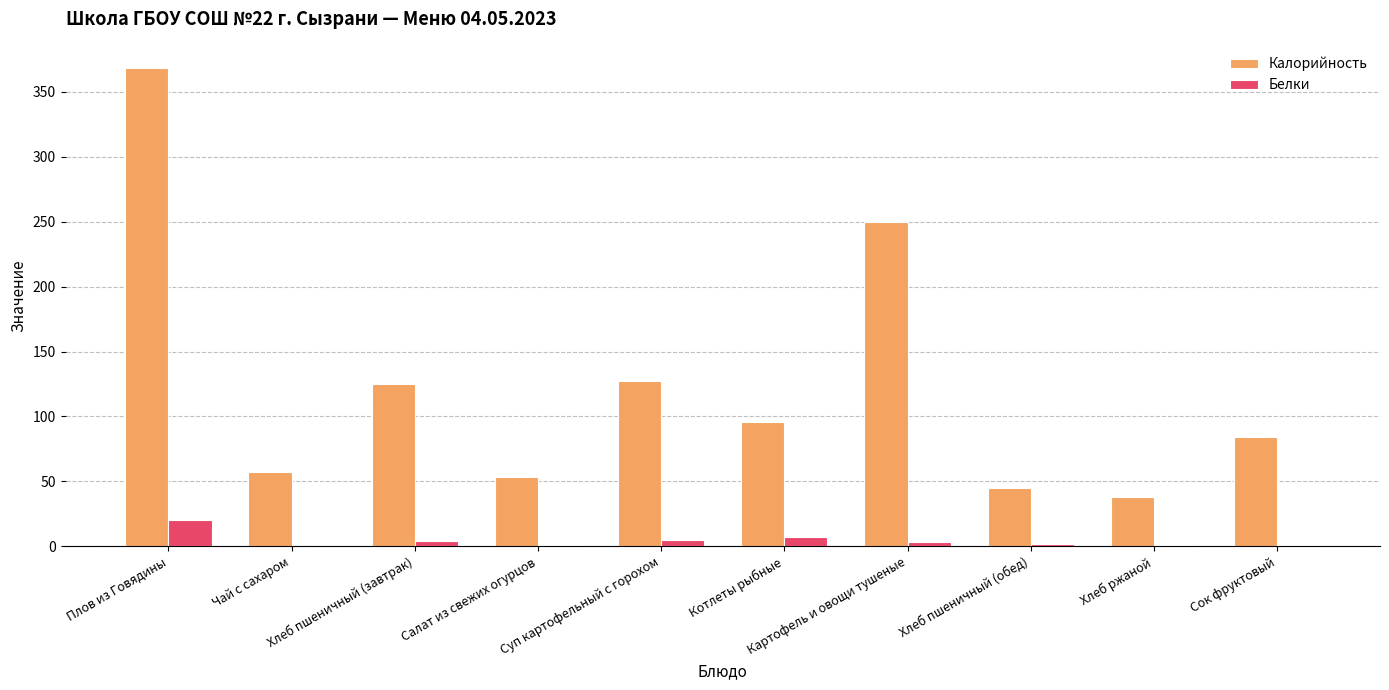

What is the highest value of the Калорийность series?

368.0